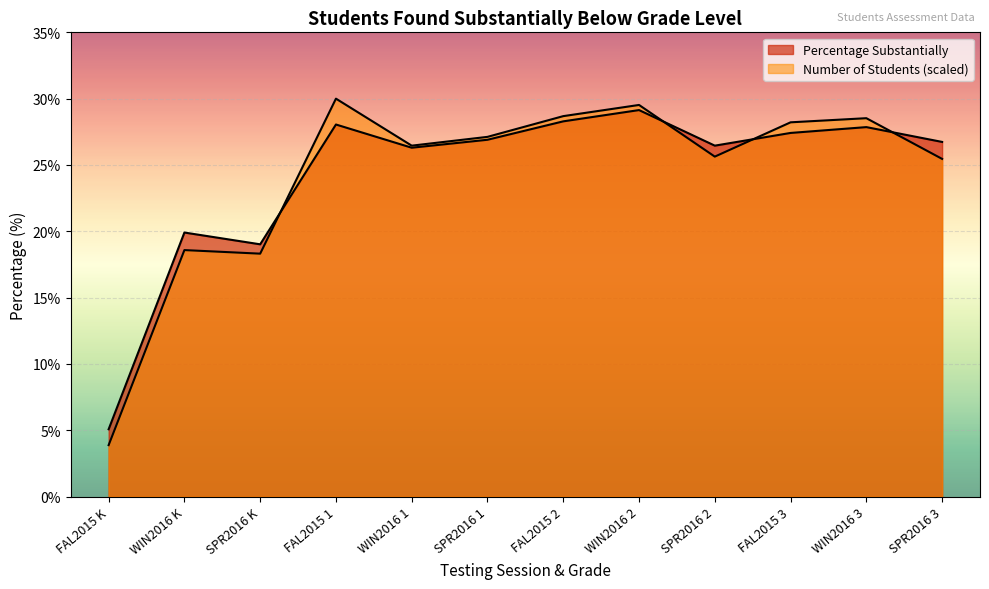

Rank the categories by Number of Students found Substantially value from highest to lowest.

FAL2015 1, WIN2016 2, FAL2015 2, WIN2016 3, FAL2015 3, SPR2016 1, WIN2016 1, SPR2016 2, SPR2016 3, WIN2016 K, SPR2016 K, FAL2015 K